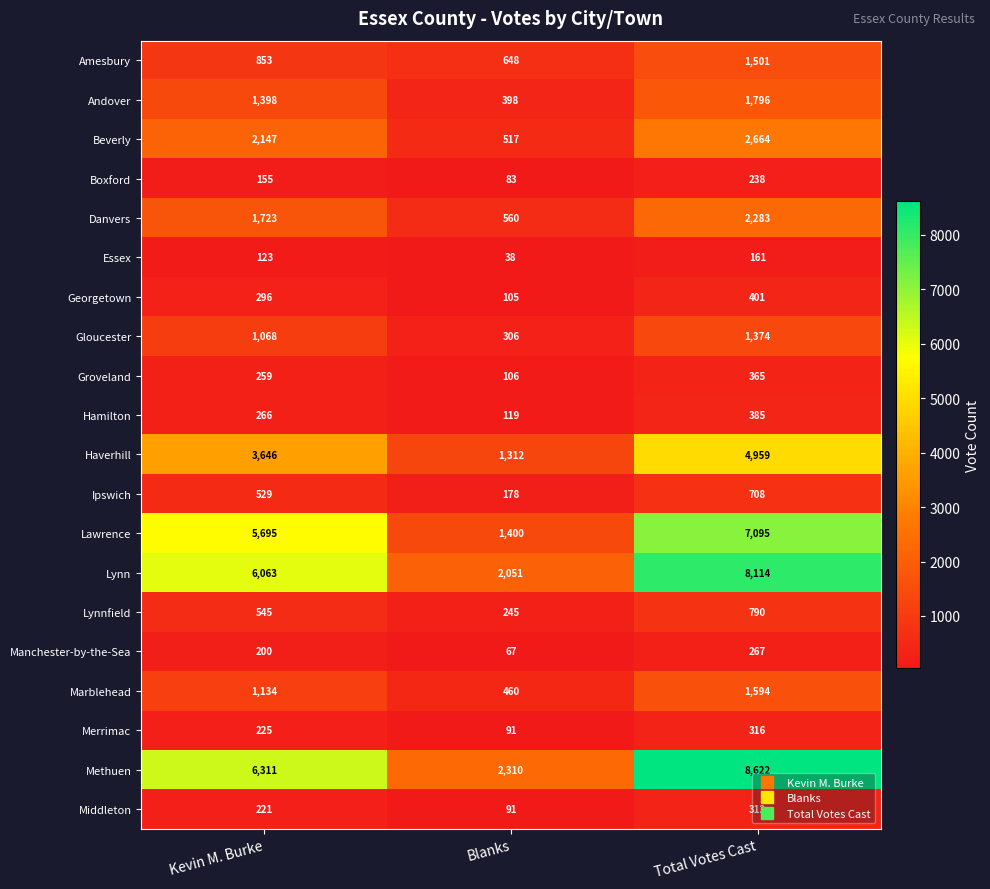

Rank the series at Total Votes Cast from highest to lowest value.

Methuen, Lynn, Lawrence, Haverhill, Beverly, Danvers, Andover, Marblehead, Amesbury, Gloucester, Lynnfield, Ipswich, Georgetown, Hamilton, Groveland, Merrimac, Middleton, Manchester-by-the-Sea, Boxford, Essex